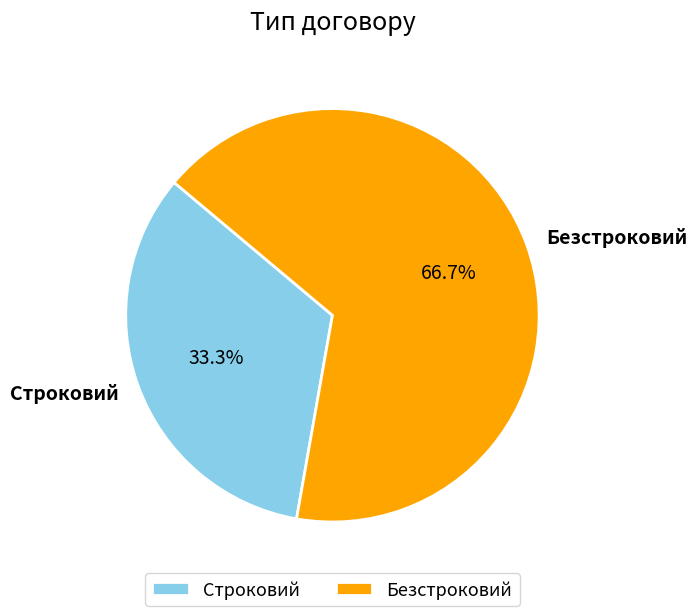

What portion of the pie excludes Строковий?

66.7%